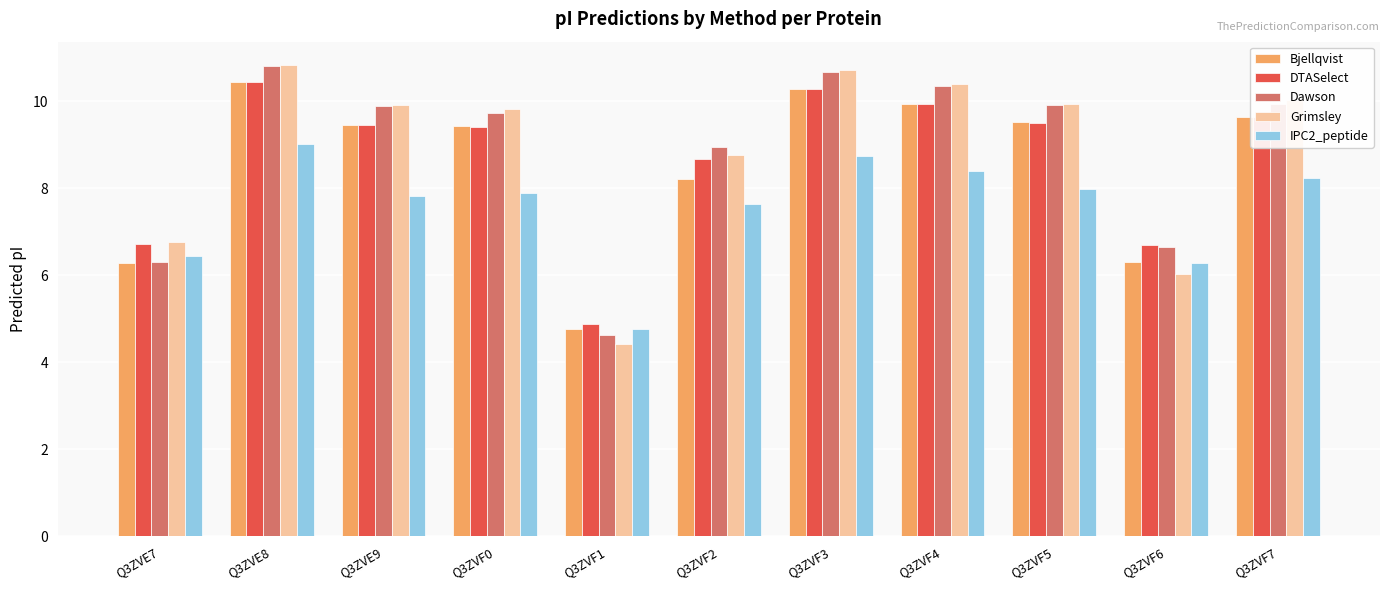

Which label corresponds to the largest value in the chart?

Q3ZVE8